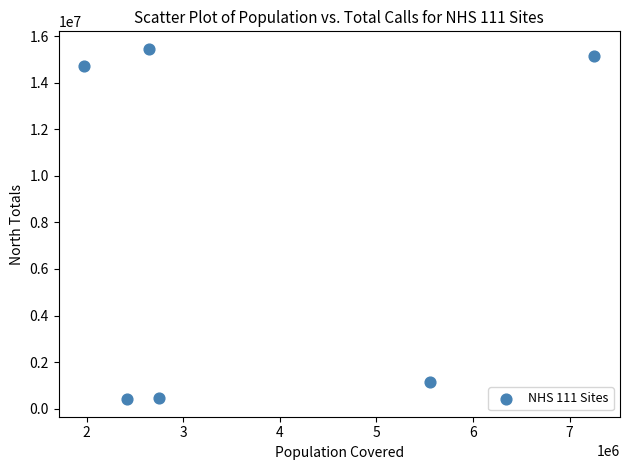

What is the average X value?

3765851